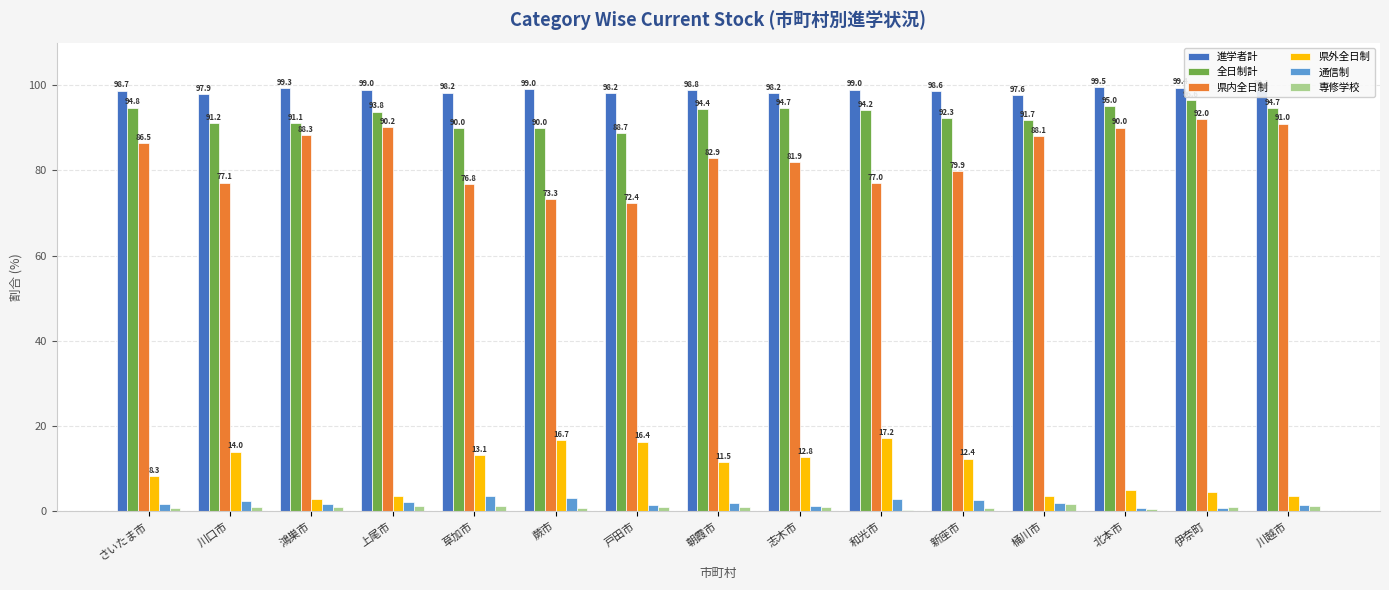

The value of 全日制計 at 新座市 is 92.3. True or false?

True